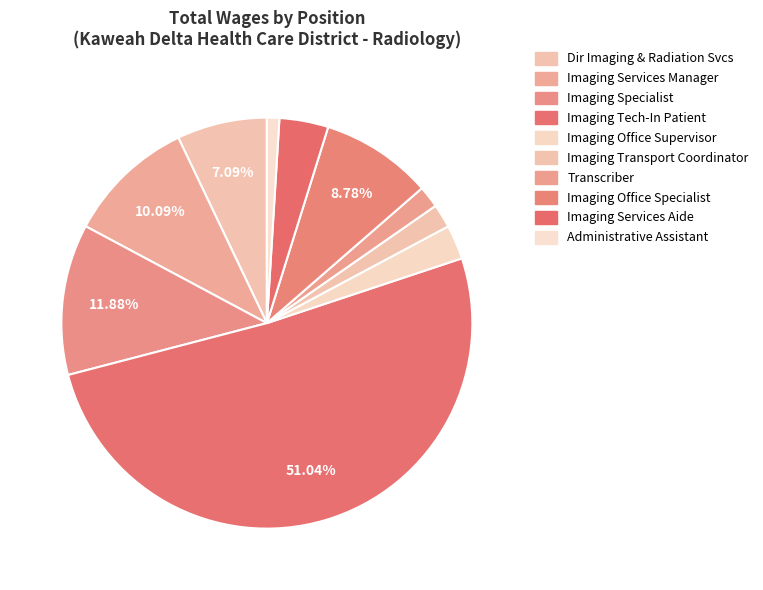

To the nearest percent, what percentage of the pie is Imaging Specialist?

12%